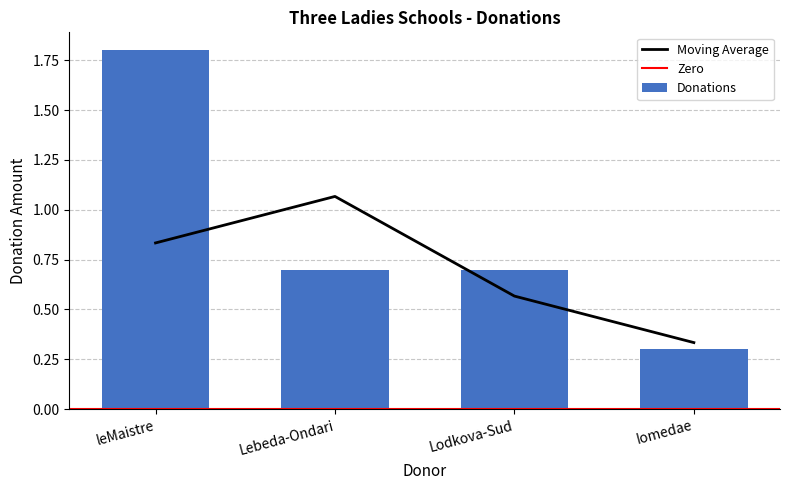

The value at Lodkova-Sud is 0.7. True or false?

True